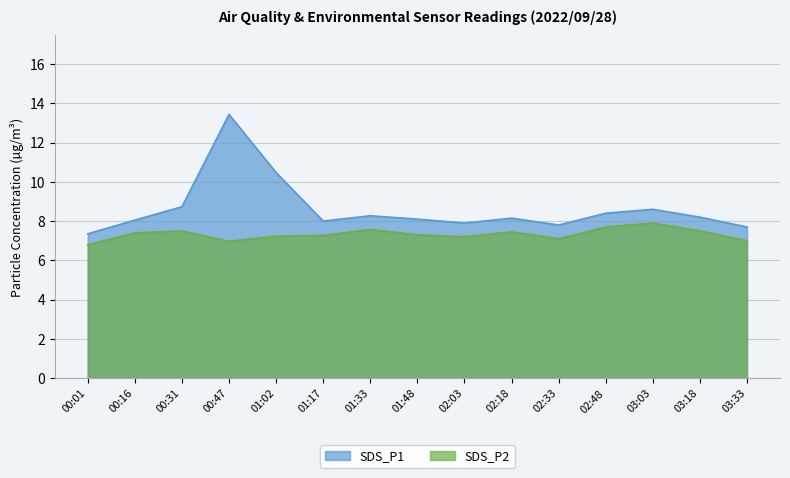

What are all the series names shown in the legend?

SDS_P1, SDS_P2